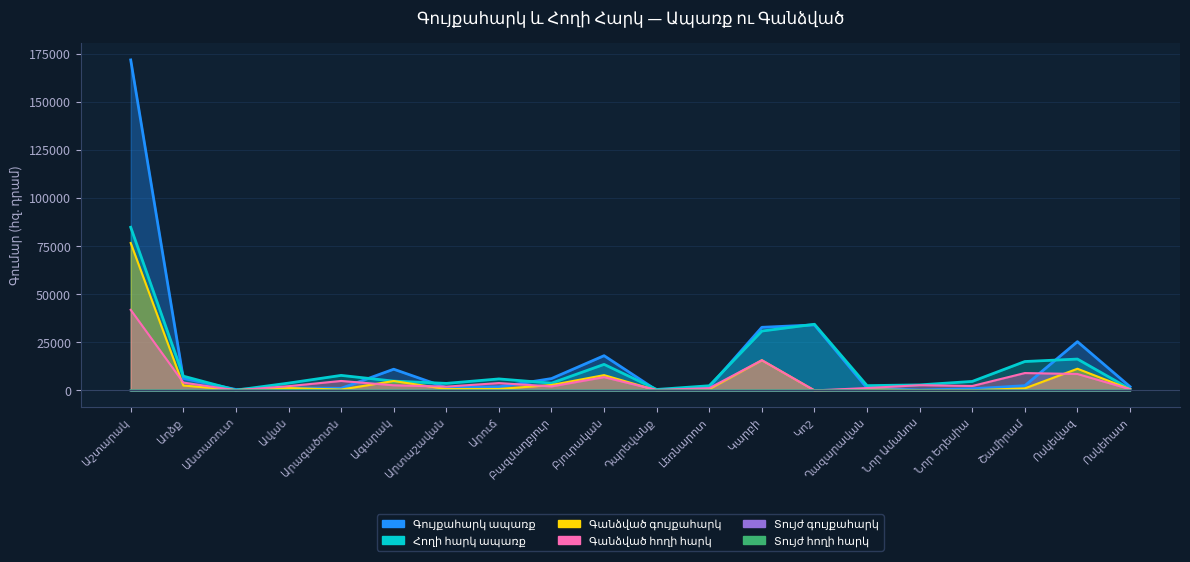

Which series has the widest spread of values?

Գույքահարկ ապառք